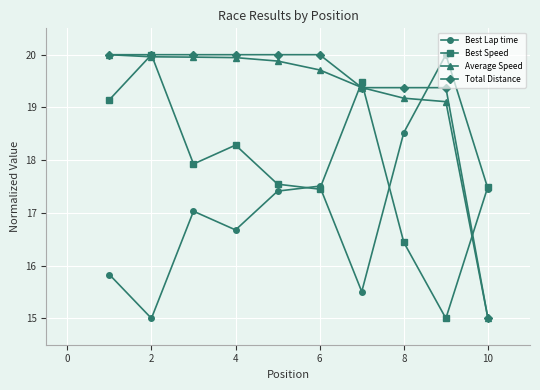

True or false: Best Lap time has more than 1 points higher than both neighbors.

True